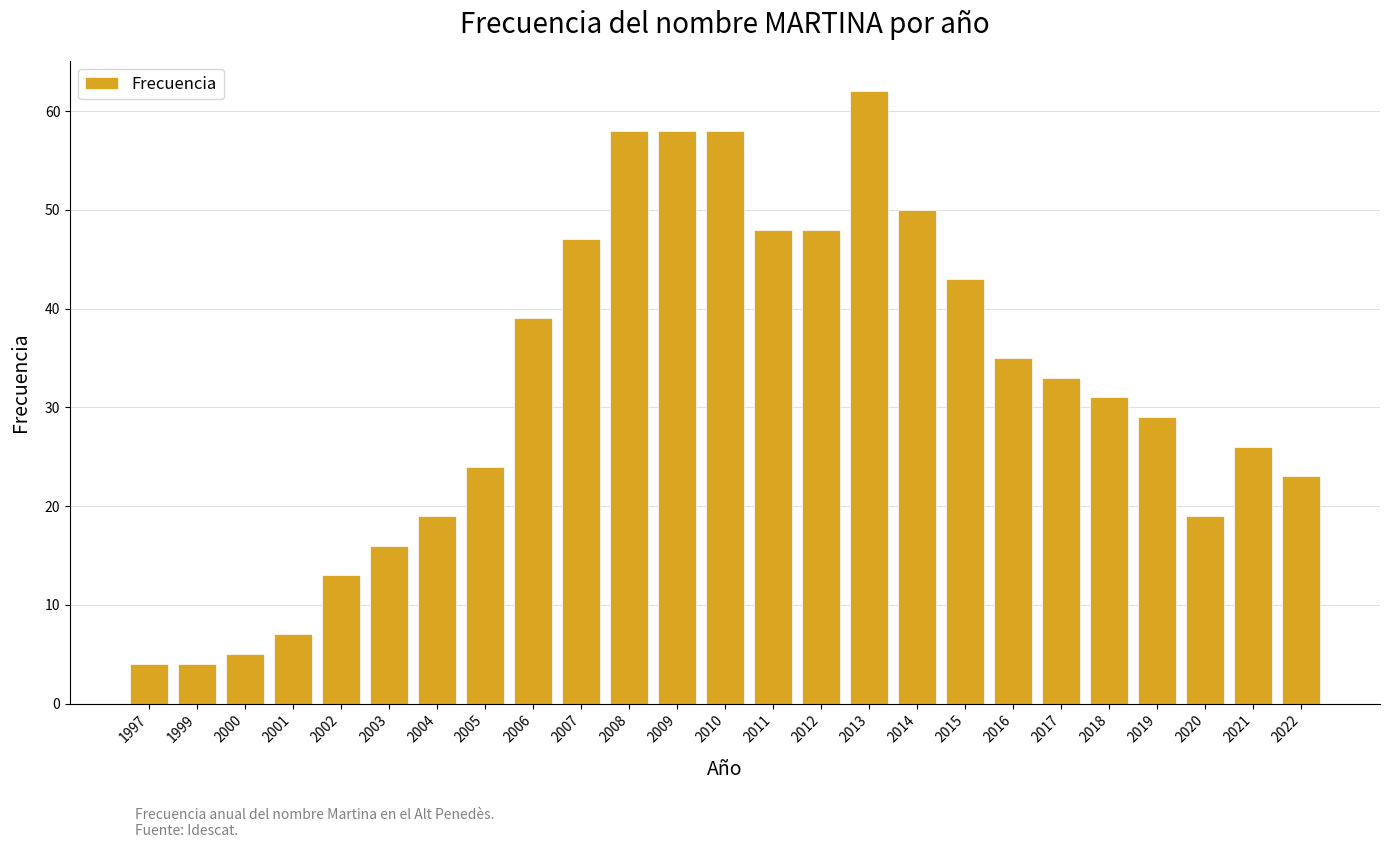

What is the value of the 7th bar from the left?

19